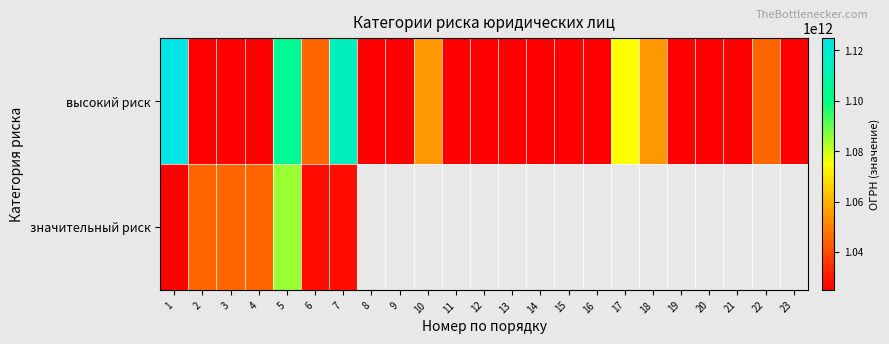

Which label corresponds to the smallest value in the chart?

14